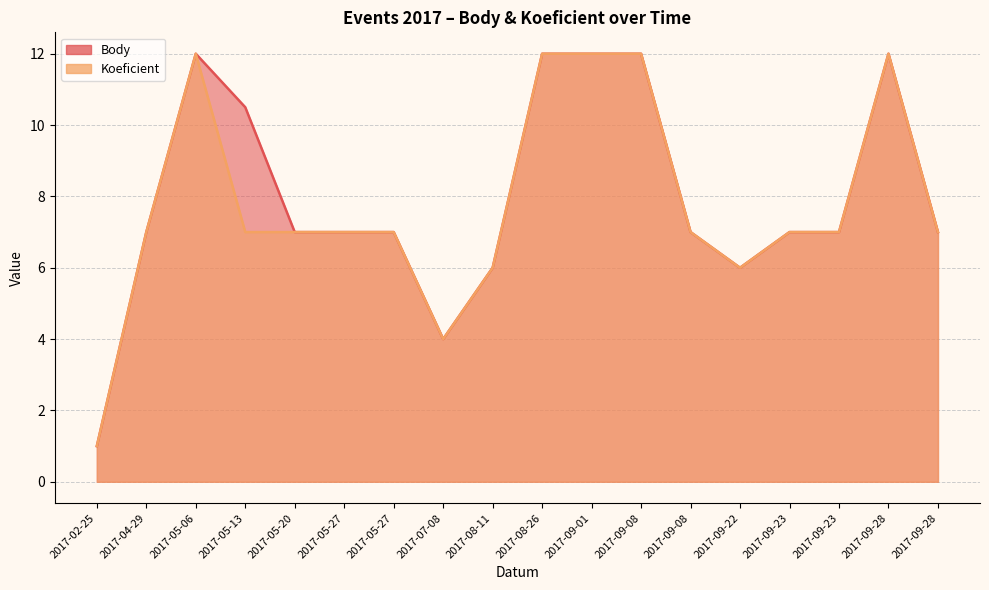

Between 2017-08-11 and 2017-09-28, which series saw the biggest shift?

Body